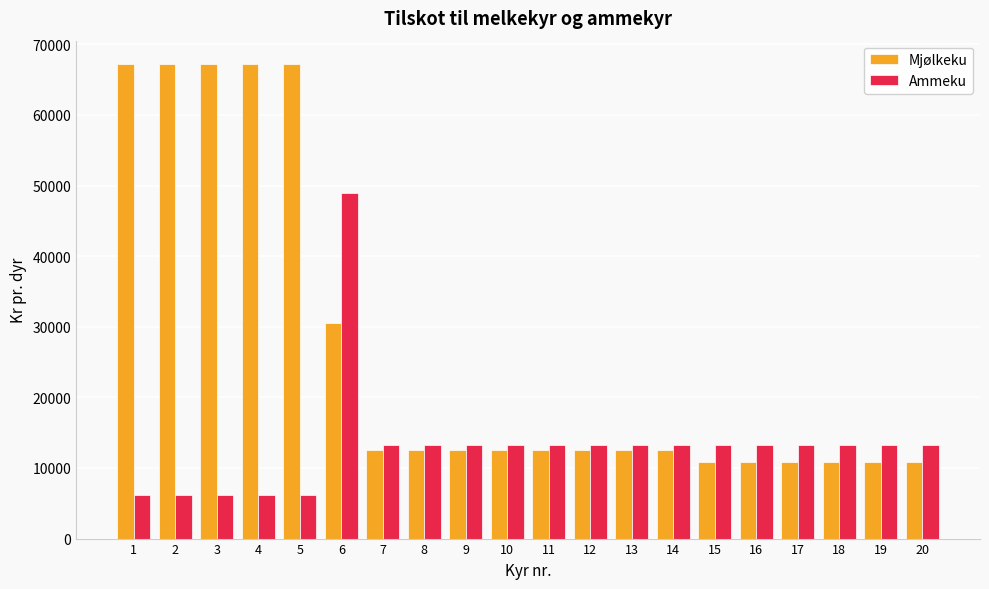

What is the approximate value of Mjølkeku at 5, to the nearest 100?

67200